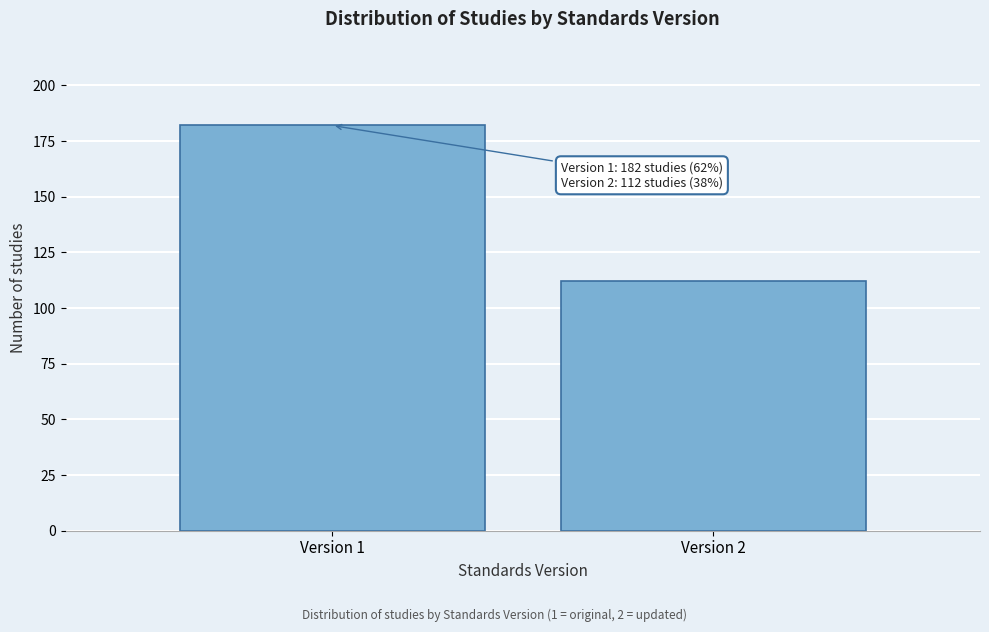

Reading left to right, what are all the values shown in this chart?

182	112